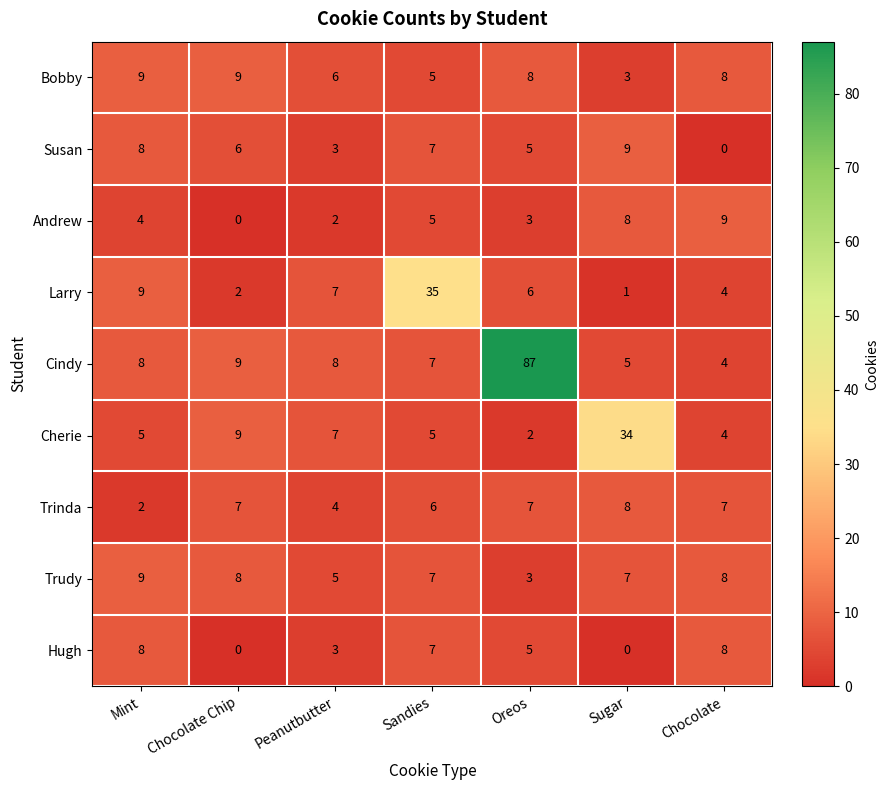

What is the spread (max minus min) of values at Peanutbutter?

6